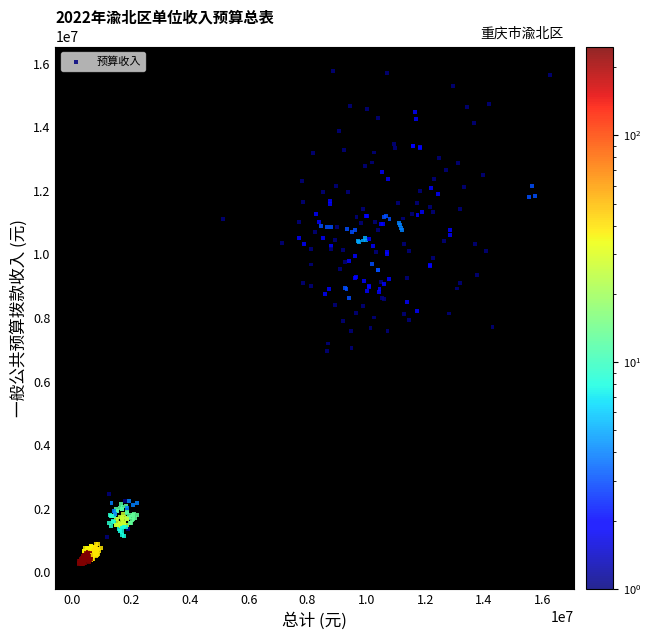

What is the range of Y values (max minus min)?

15531627.4